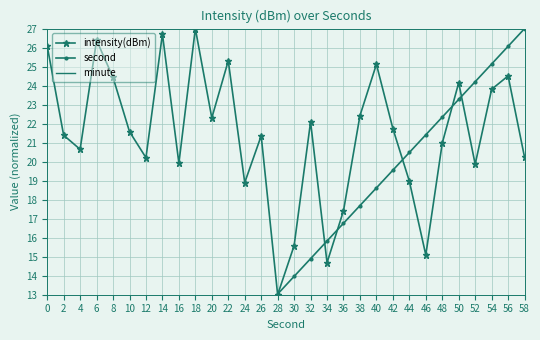

True or false: minute has more than 0 points higher than both neighbors.

False